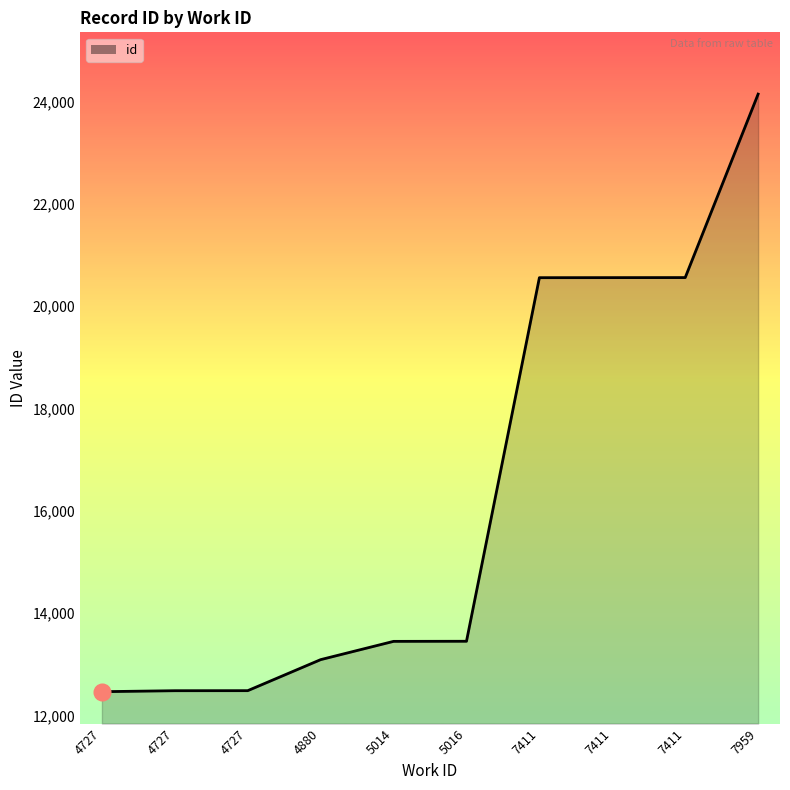

How many lines are shown in the chart?

1